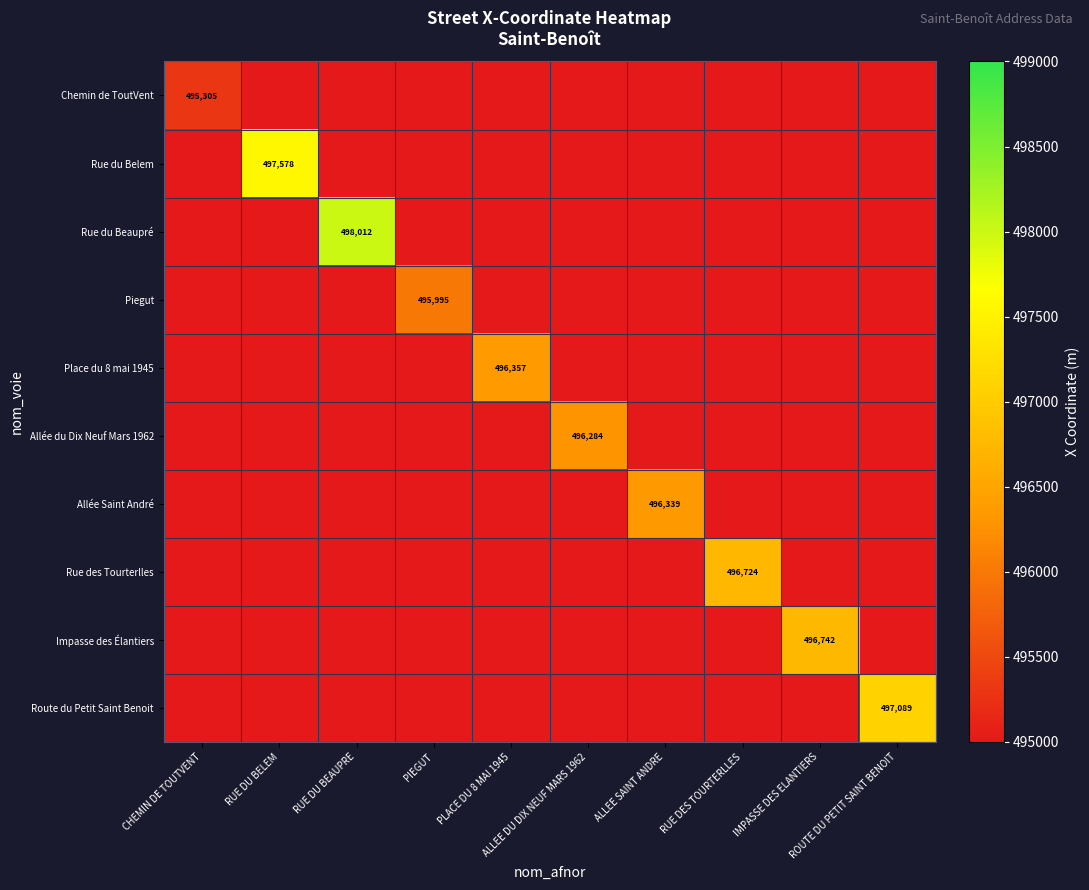

What is the sum of the Rue des Tourterlles values at PIEGUT and RUE DES TOURTERLLES?

496723.5